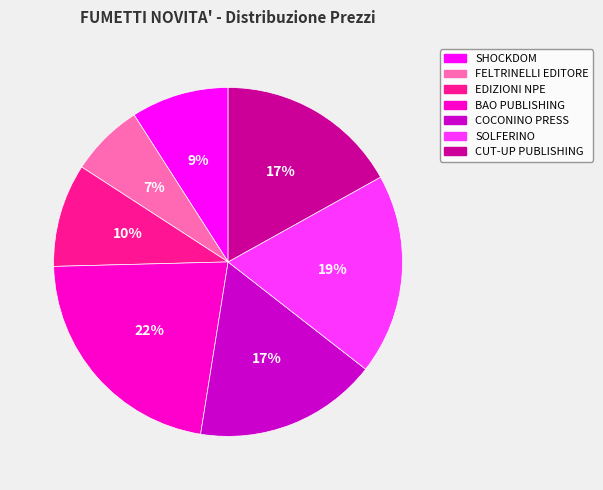

To the nearest percent, what is the average slice percentage?

14%